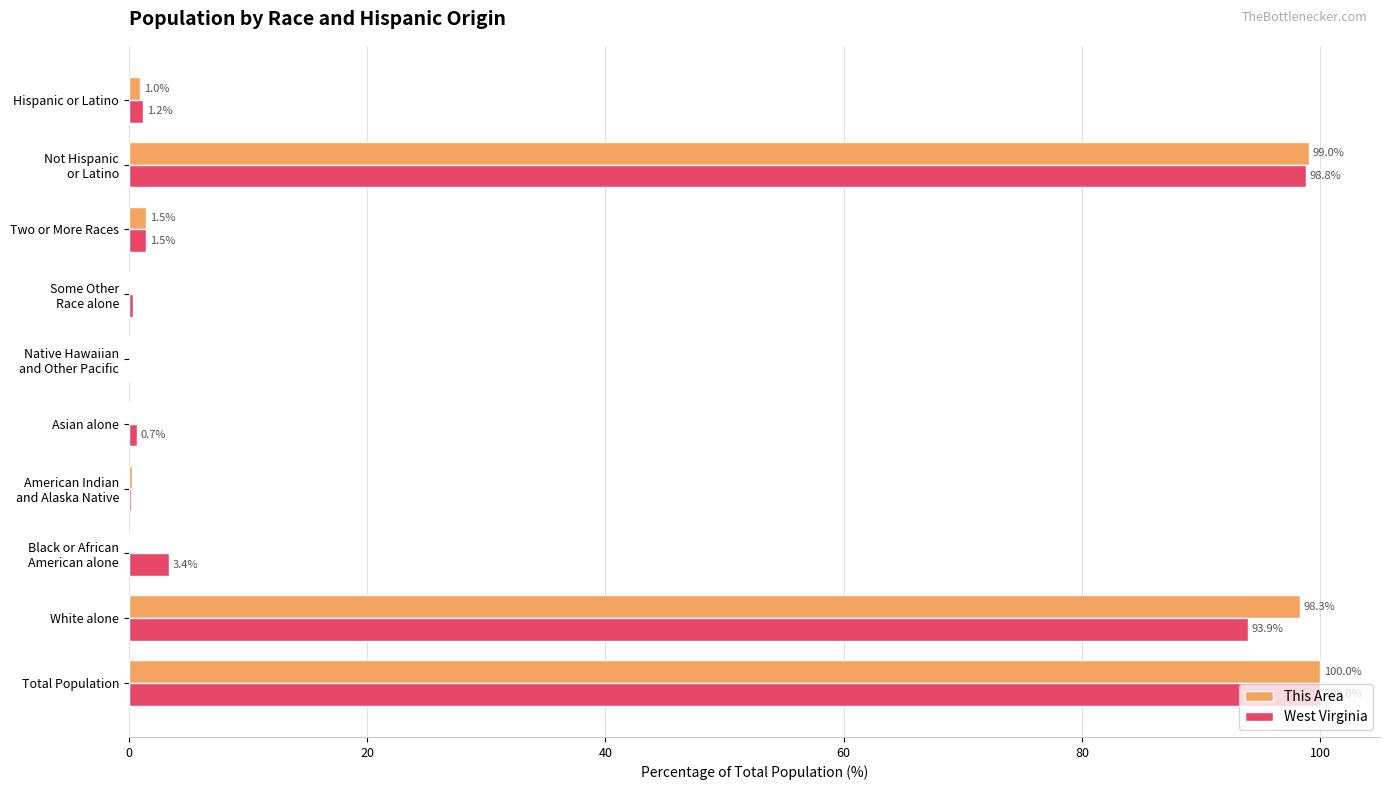

At which label is West Virginia closest to 50?

White alone